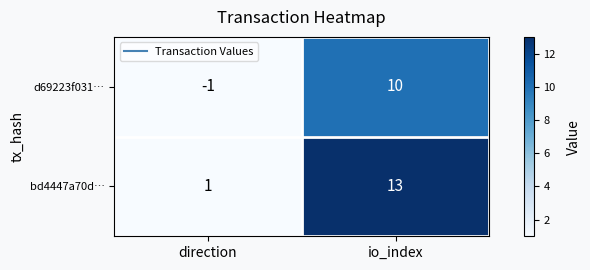

At which category is the sum across all series the highest?

io_index